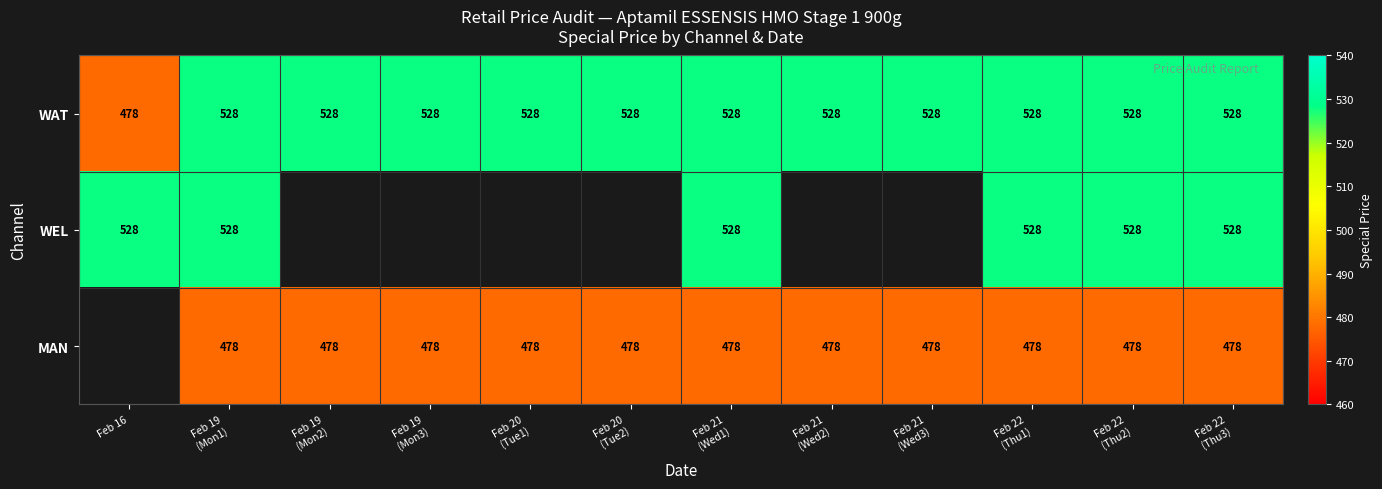

Between Feb 21
(Wed1) and Feb 20
(Tue2), which is larger?

Feb 21
(Wed1)